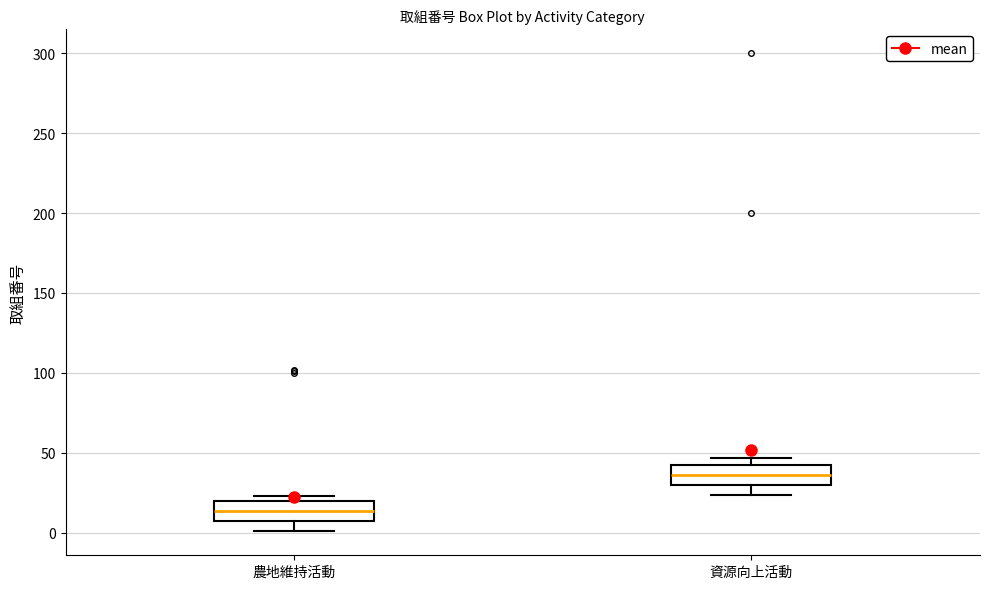

Where does the lower whisker of the box for 資源向上活動 end on the y-axis? The values are not printed on the chart, so give them approximately, as read against the axis.

25